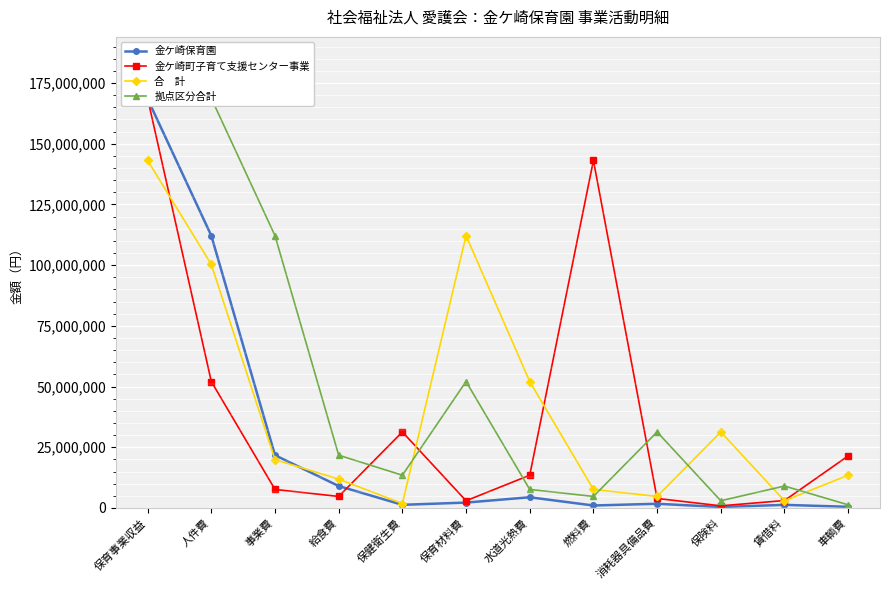

What is the difference between the second highest and minimum values in the 合　計 series?

110341547